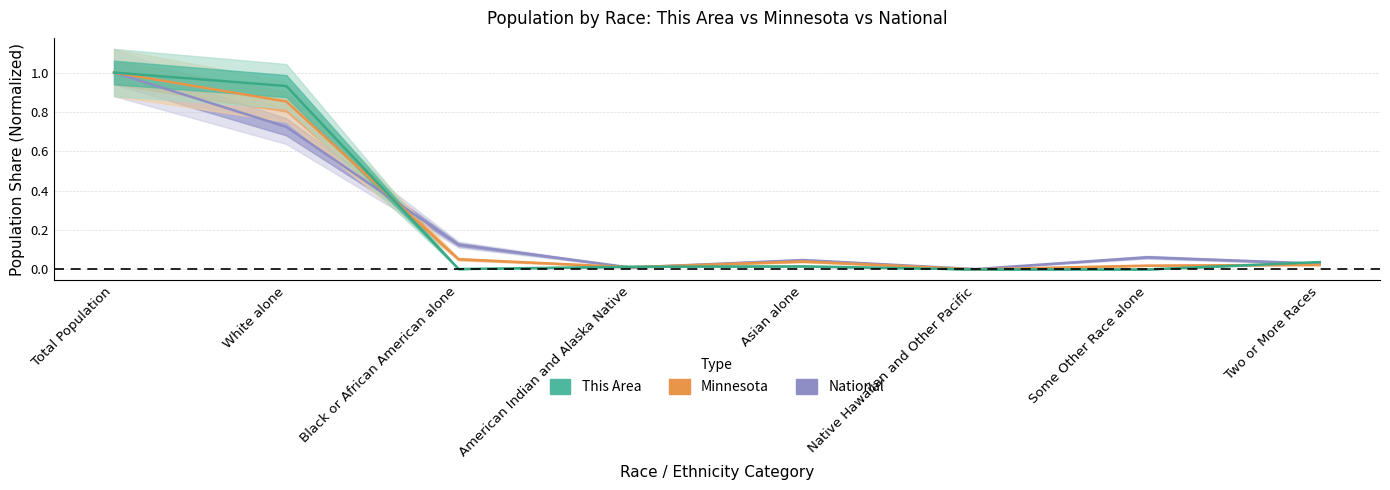

In This Area, how many points are higher than both neighbors (excluding endpoints)?

1